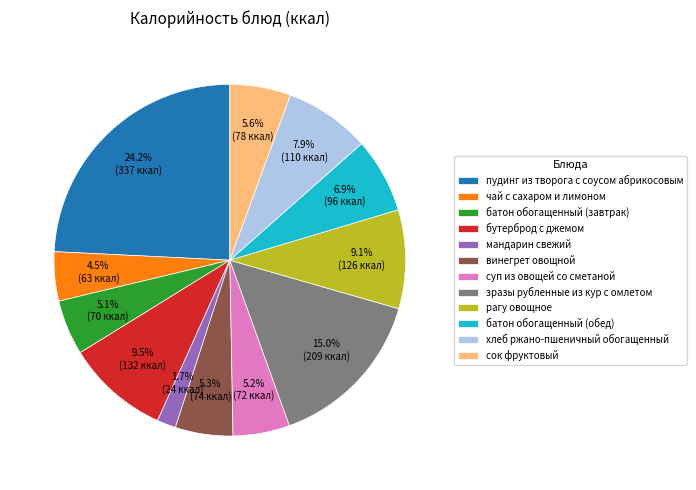

Approximately how many times larger is the value at зразы рубленные из кур с омлетом compared to бутерброд с джемом?

1.6